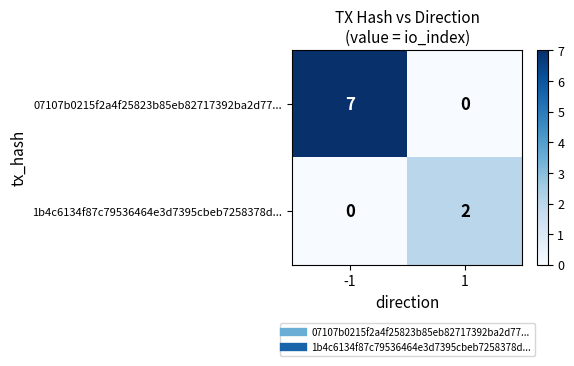

What is the maximum value shown in the chart?

7